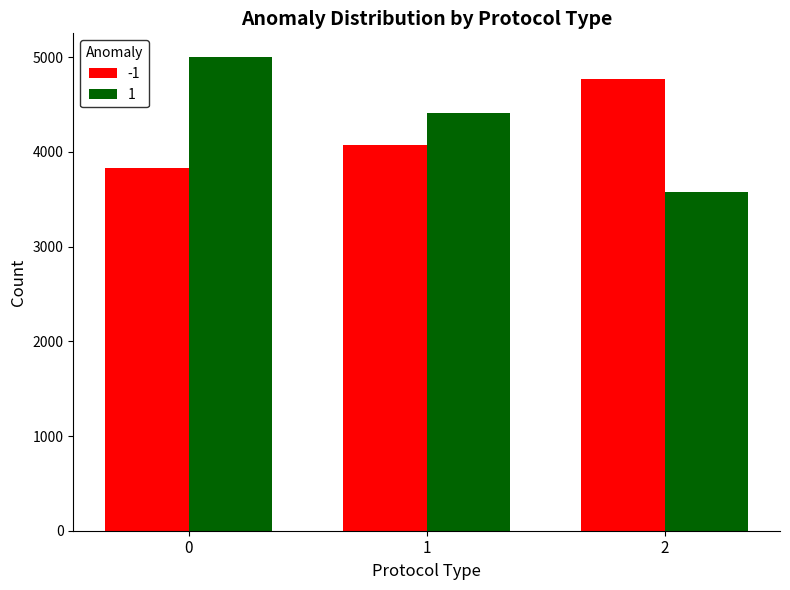

What are all the series names shown in the legend?

-1, 1